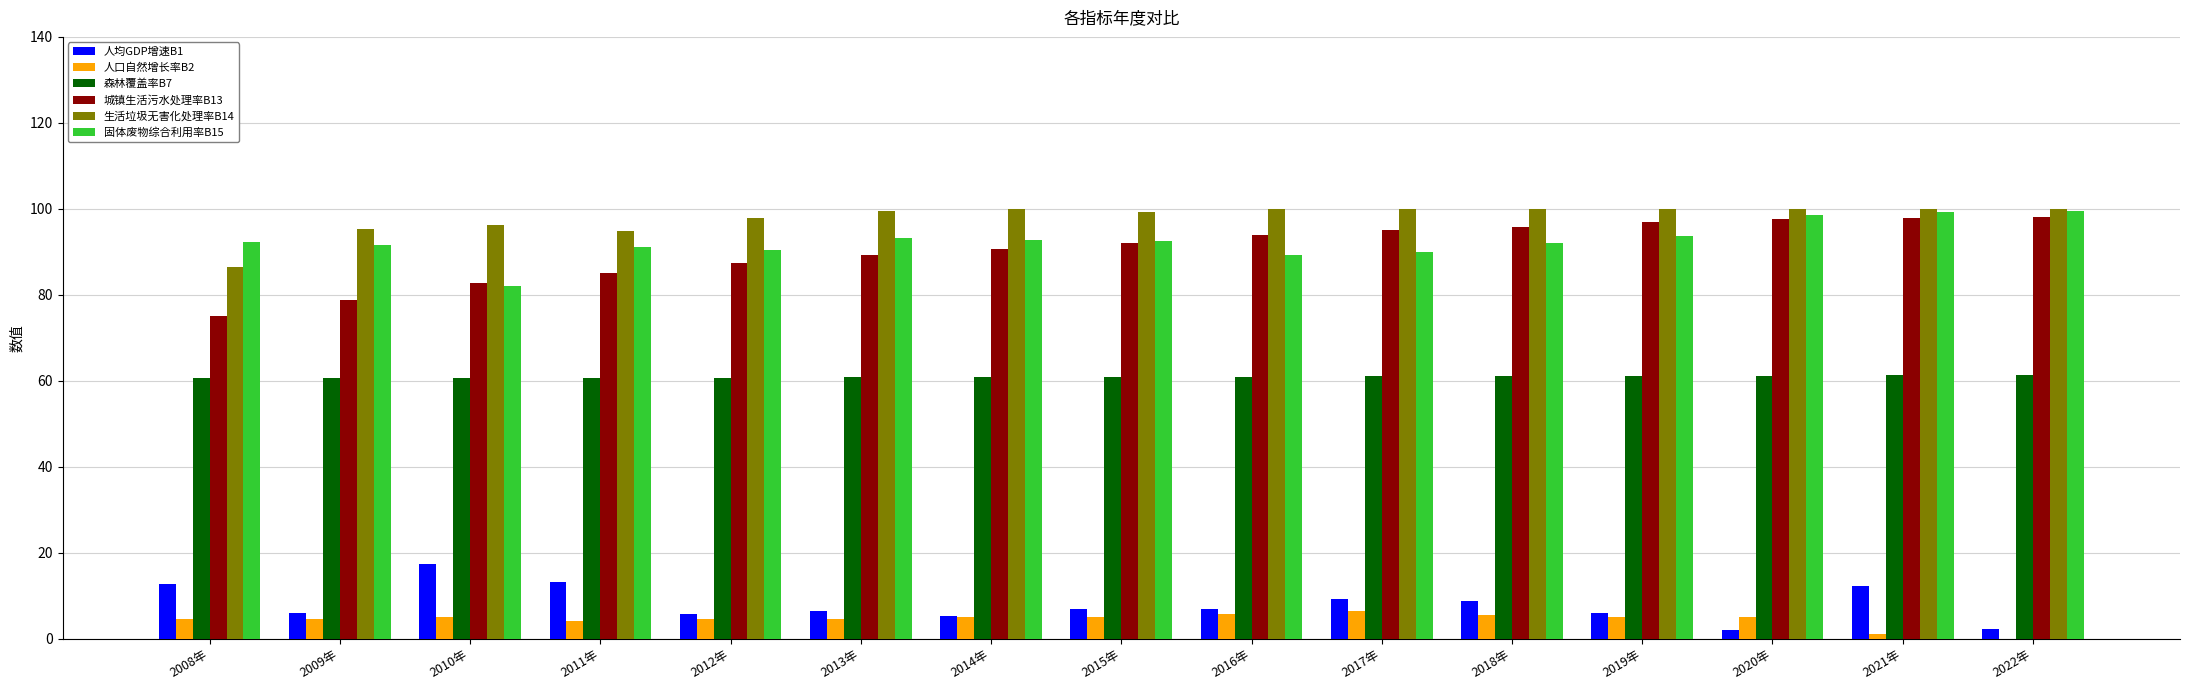

Which series changed the most between 2008年 and 2019年?

城镇生活污水处理率B13